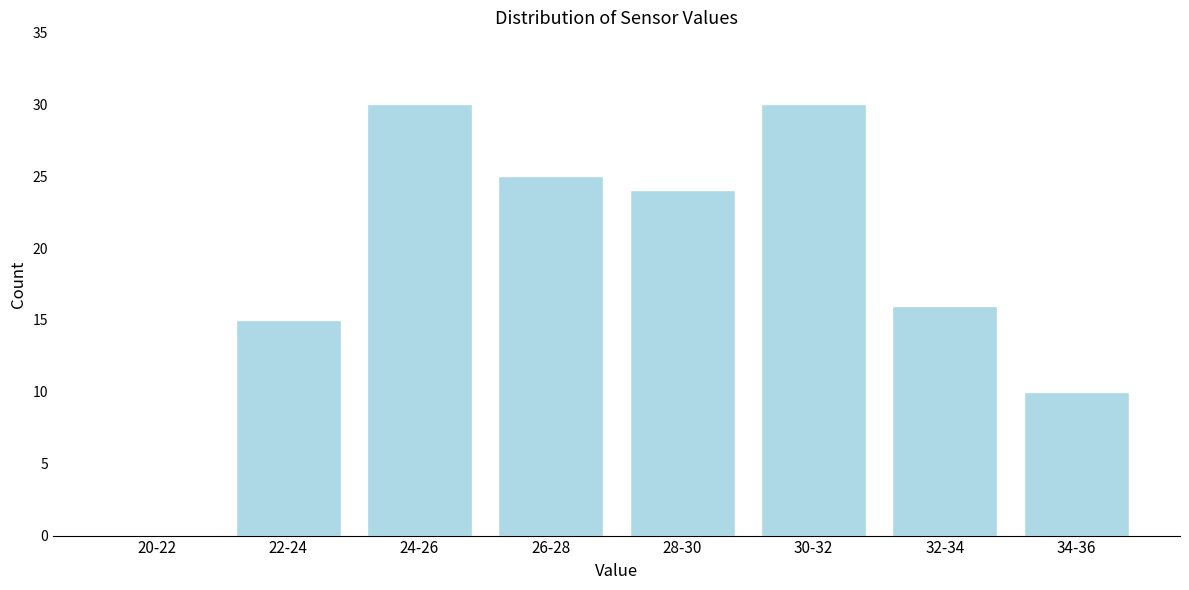

Reading right to left, list all the values displayed in this chart.

34-36=10	32-34=16	30-32=30	28-30=24	26-28=25	24-26=30	22-24=15	20-22=0